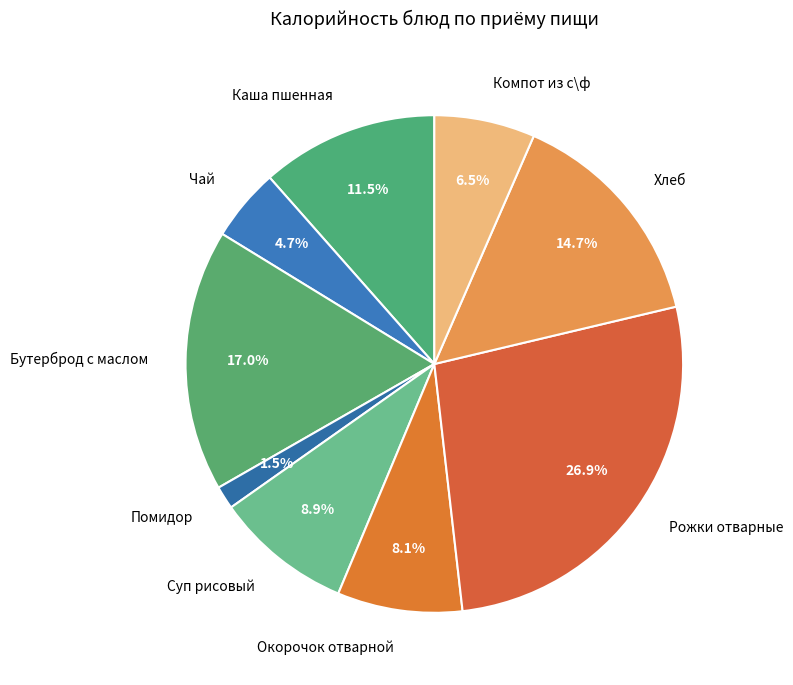

Which category has the biggest portion of the pie?

Рожки отварные